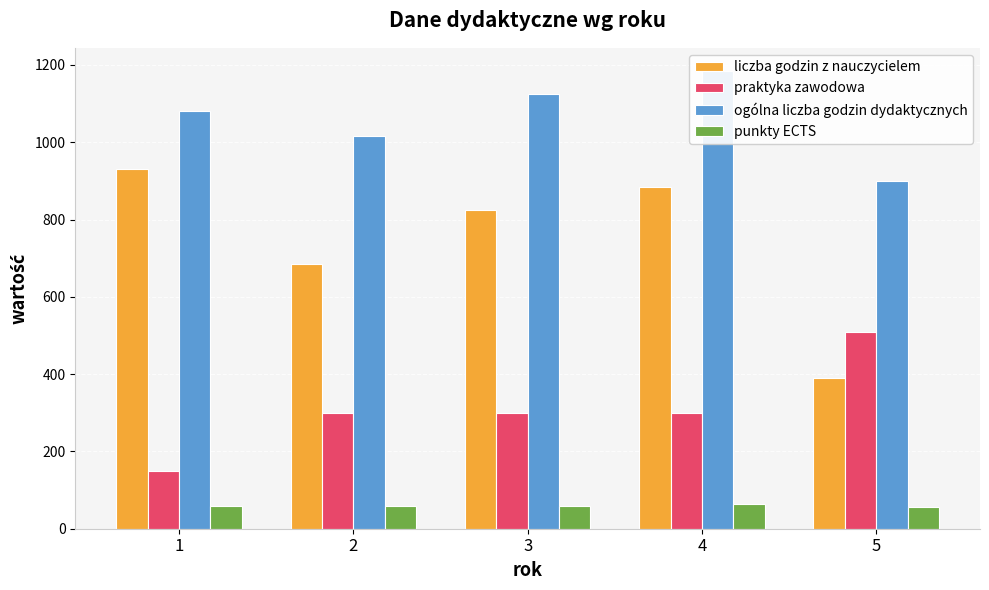

Reading left to right, what are all the values shown in this chart?

liczba godzin z nauczycielem: 1=930	2=685	3=825	4=885	5=390
praktyka zawodowa: 1=150	2=300	3=300	4=300	5=510
ogólna liczba godzin dydaktycznych: 1=1080	2=1015	3=1125	4=1185	5=900
punkty ECTS: 1=59	2=60	3=60	4=65	5=56